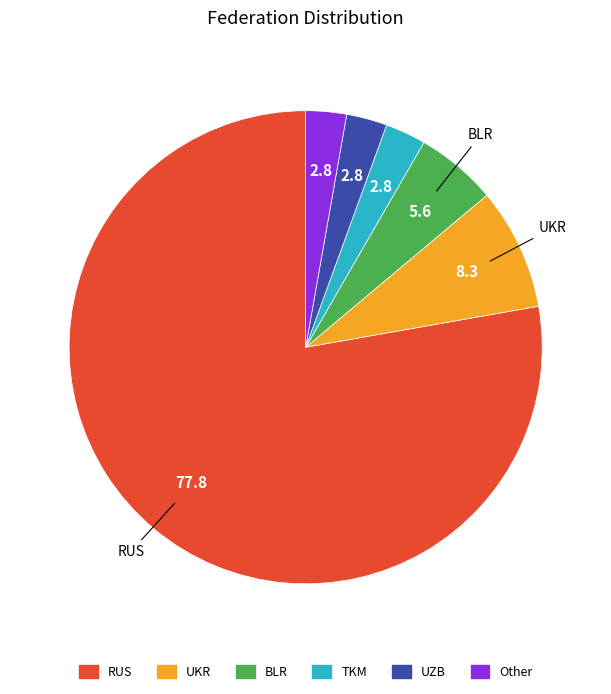

True or false: RUS accounts for 91% of the total.

False